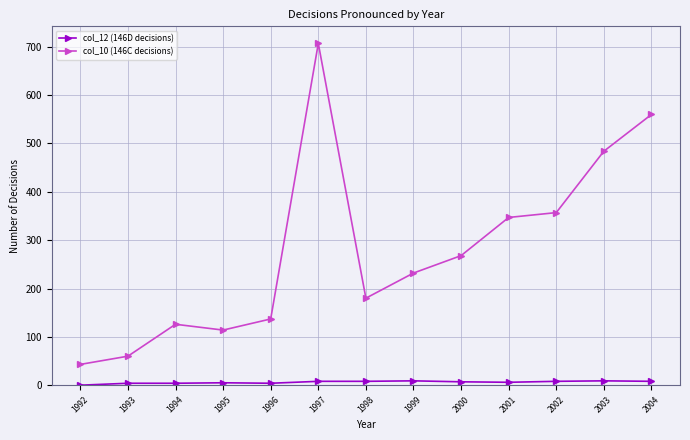

Which category has the highest value across all series?

1997